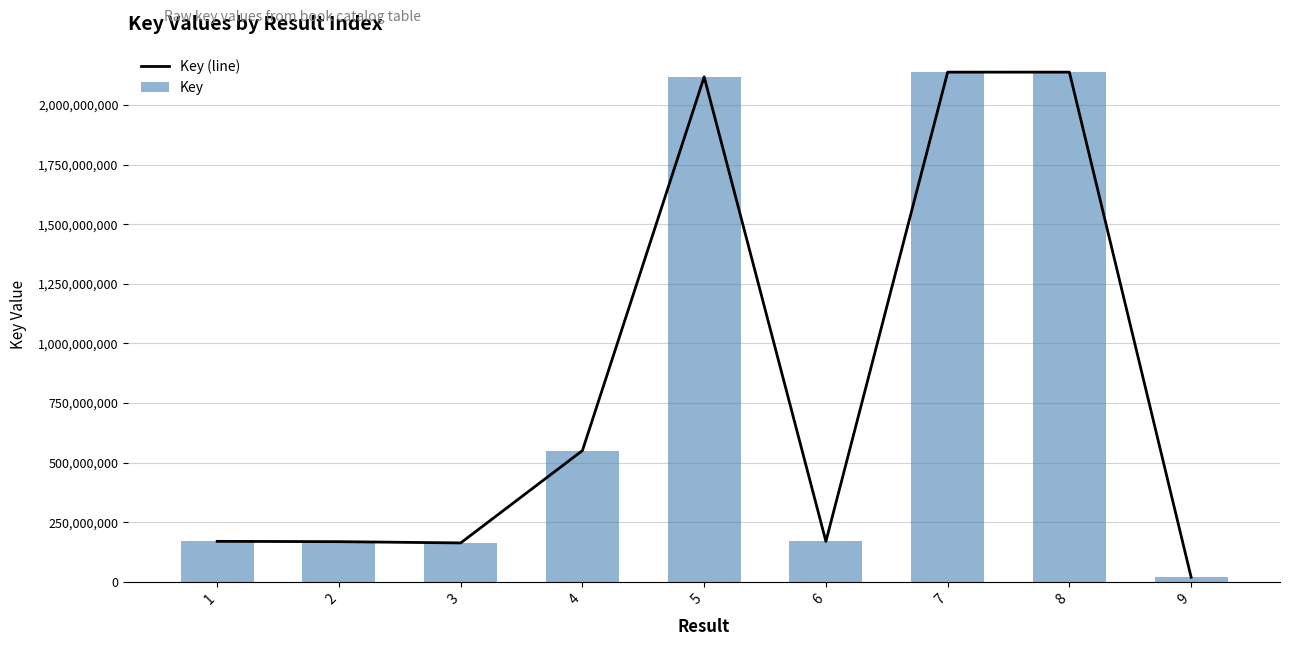

What is the value of the Key bar at the 3rd from the left?

163026337